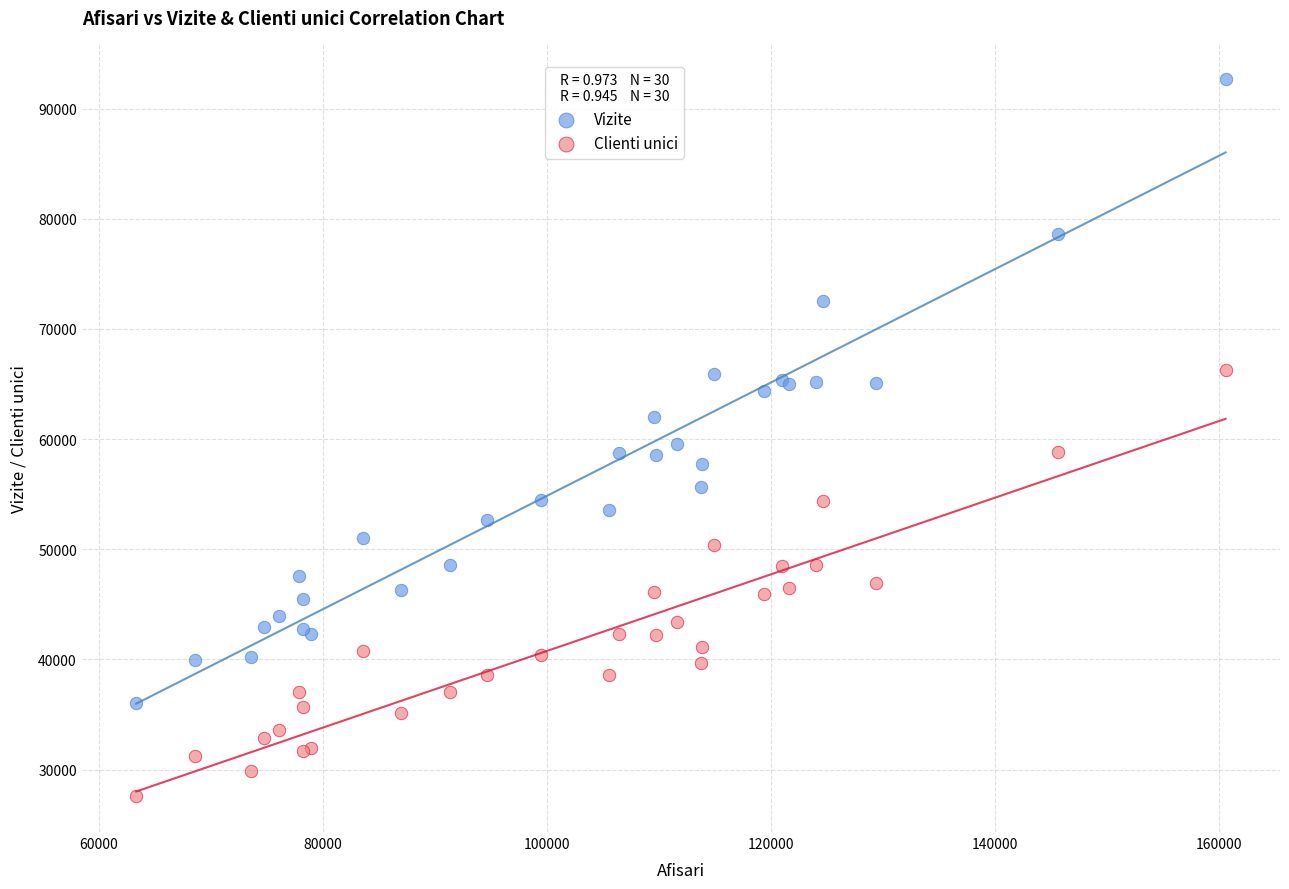

Which series reaches the maximum Y coordinate?

Vizite